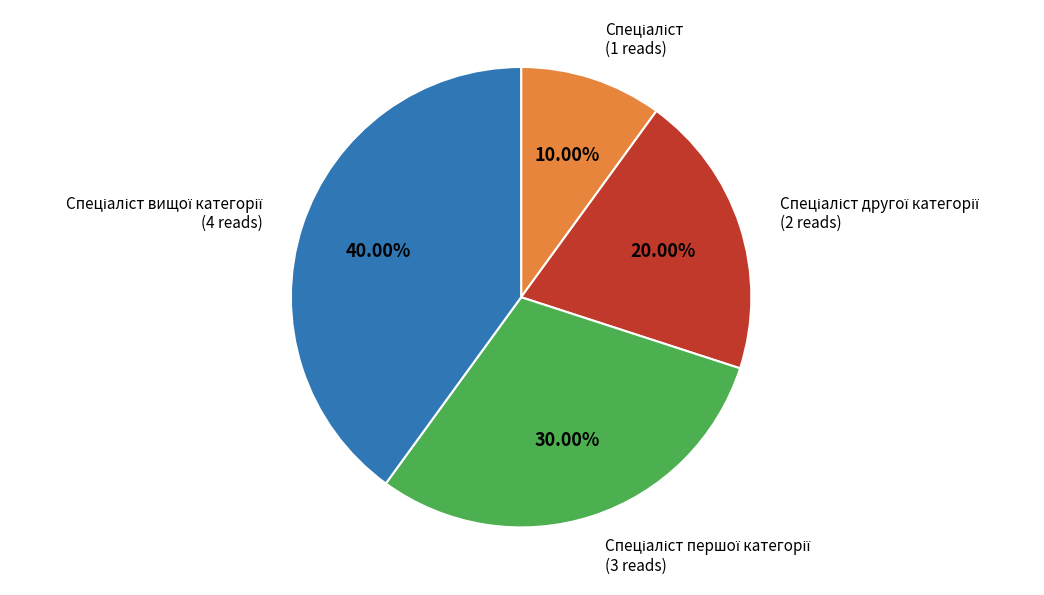

Is there any slice that represents more than half of the pie?

No